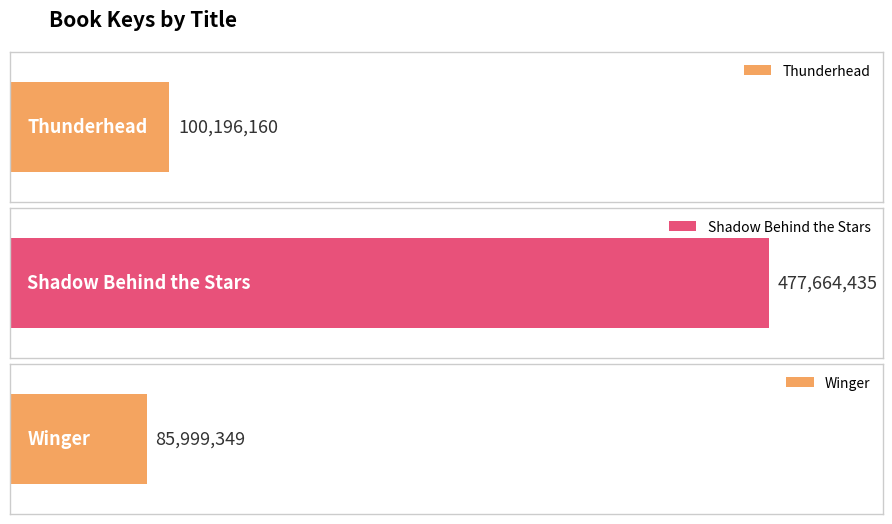

List the labels in order of value, largest first.

Shadow Behind the Stars, Thunderhead, Winger